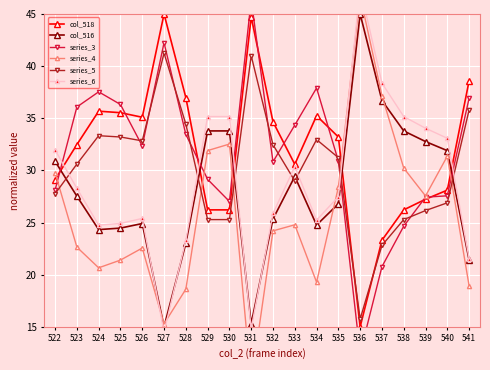

How many interior local peaks does the col_518 series have?

4